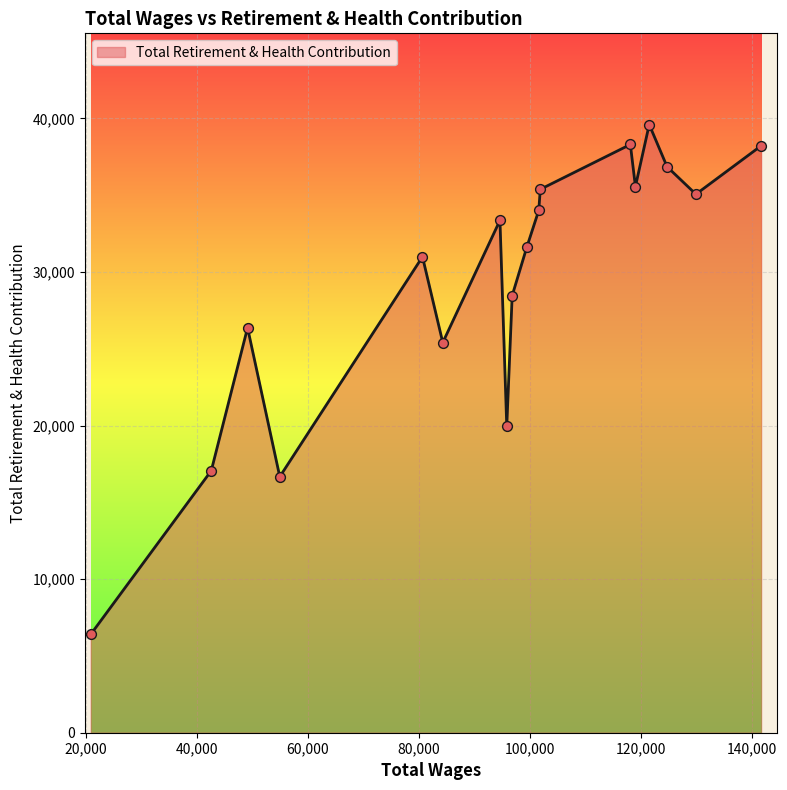

What is the difference between the maximum and minimum values?

33199